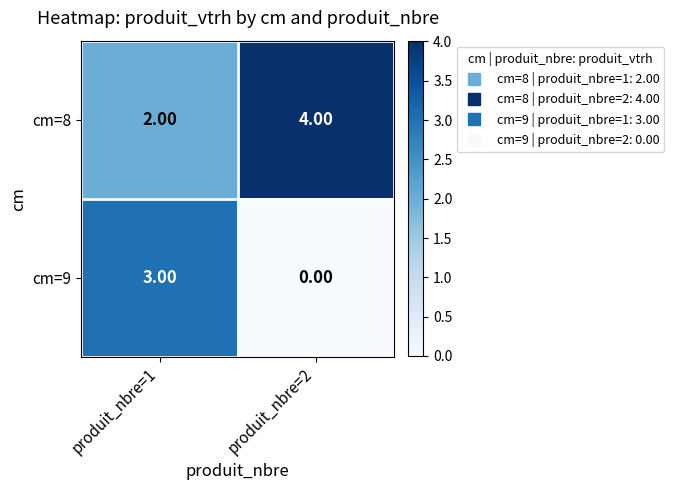

At which category is the sum across all series the highest?

produit_nbre=1